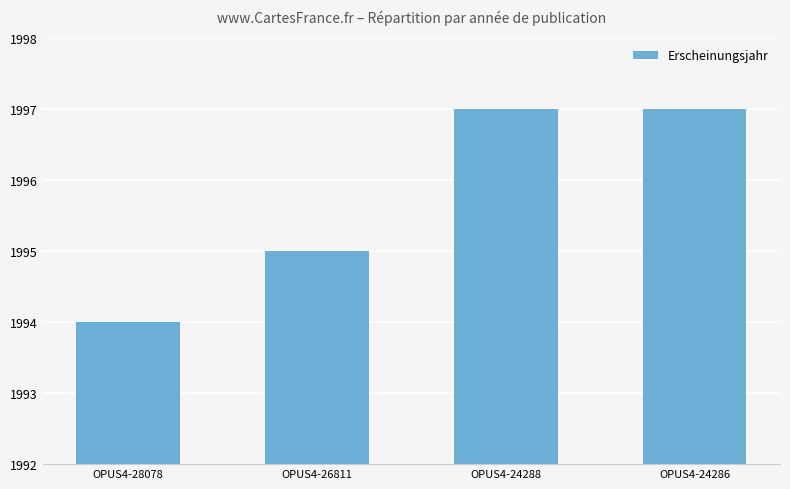

Reading right to left, extract all data points from this chart.

OPUS4-24286=1997	OPUS4-24288=1997	OPUS4-26811=1995	OPUS4-28078=1994